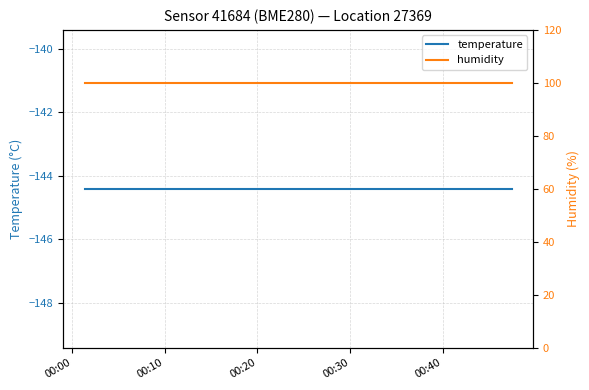

Which series has the widest spread of values?

temperature